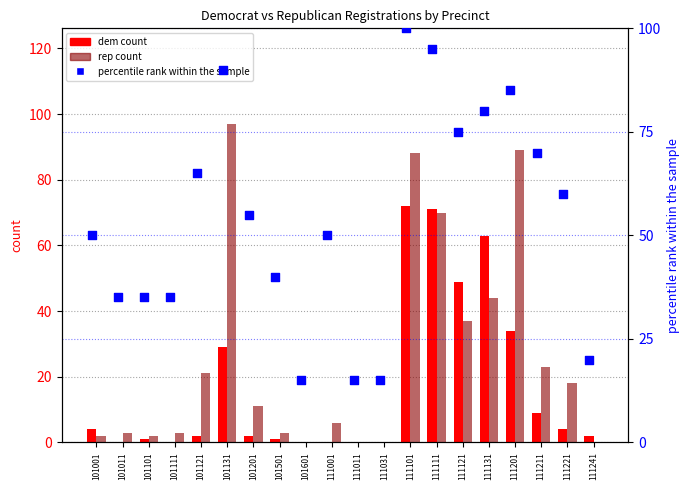

Which series reaches the minimum Y coordinate?

dem count